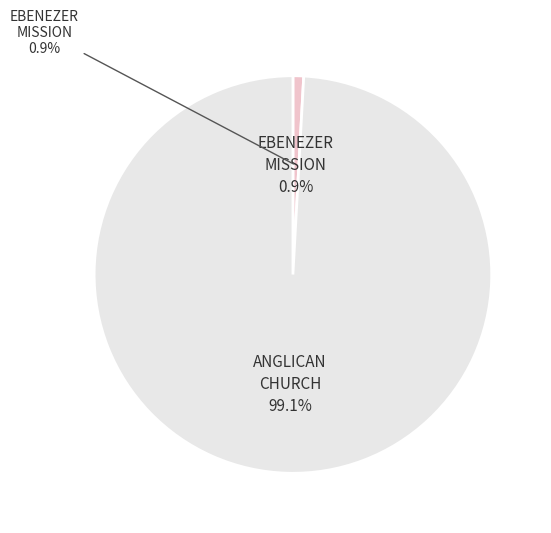

Which category has the biggest portion of the pie?

ANGLICAN CHURCH